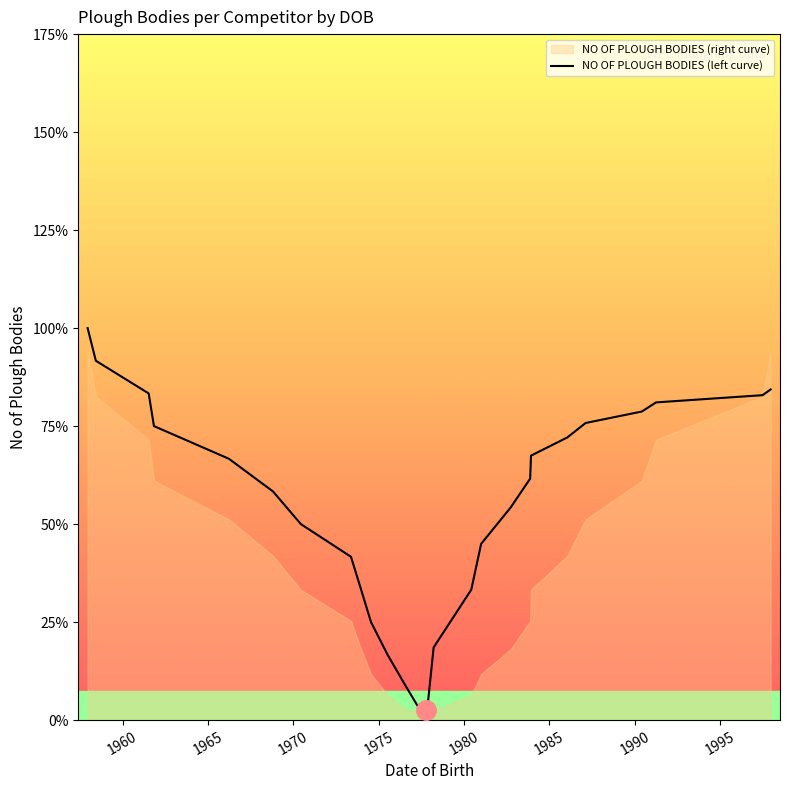

Between 1960 and 1970, which is larger?

1960